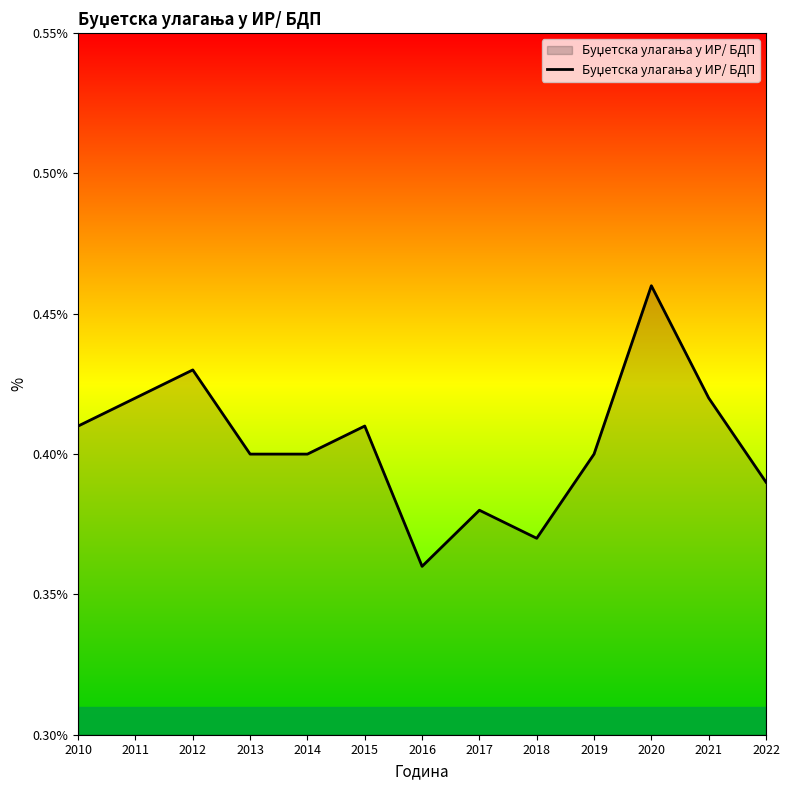

What is the sum of the values at 2013 and 2011?

0.8